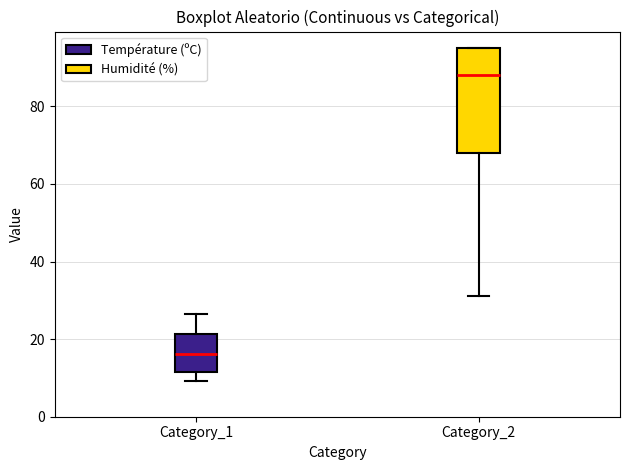

Which box is the tallest, from its lower edge to its upper edge?

Category_2